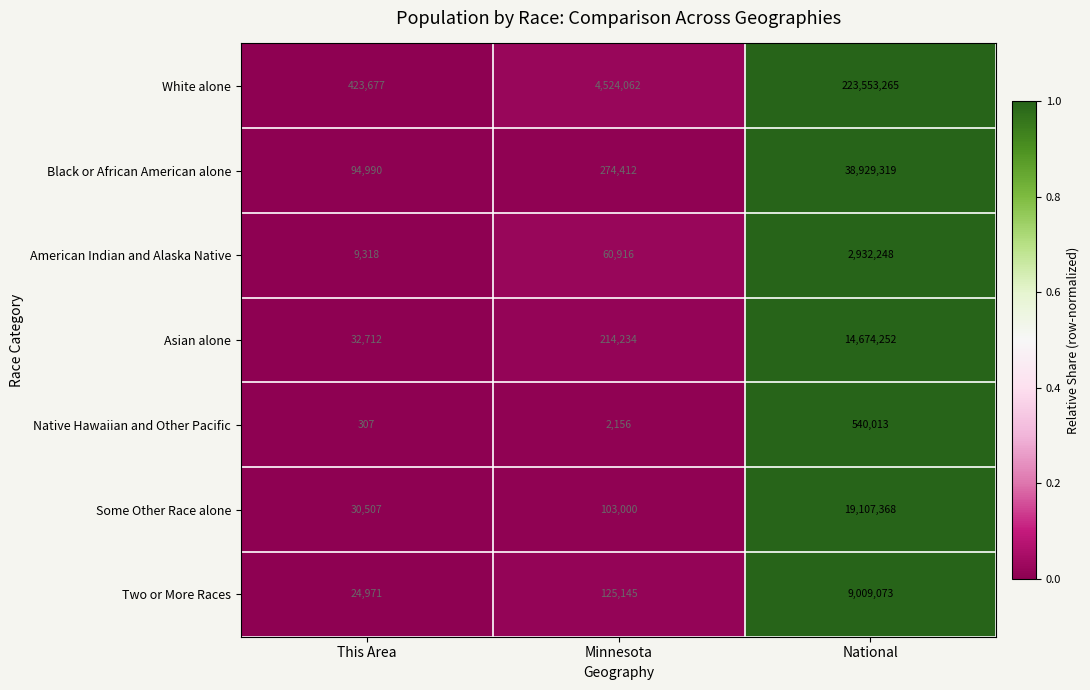

Which series has the widest spread of values?

White alone